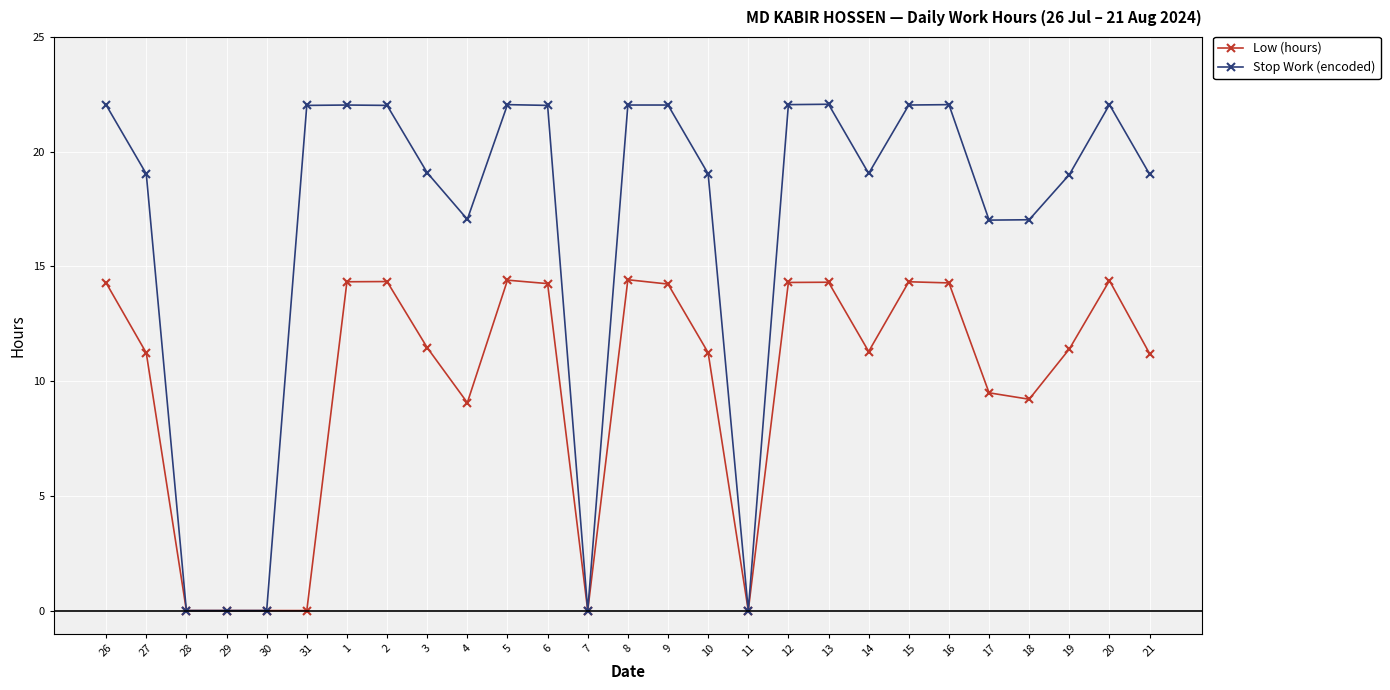

Rank the series at 6 from lowest to highest value.

Low (hours), Stop Work (encoded)